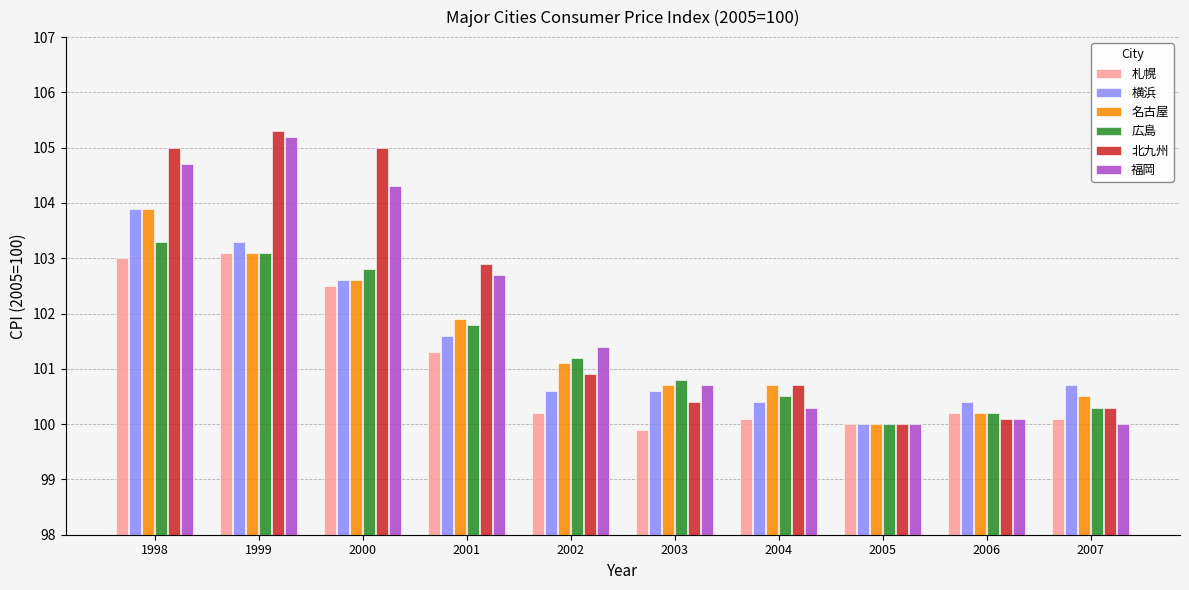

Where is 横浜 nearest to the value 101?

2007